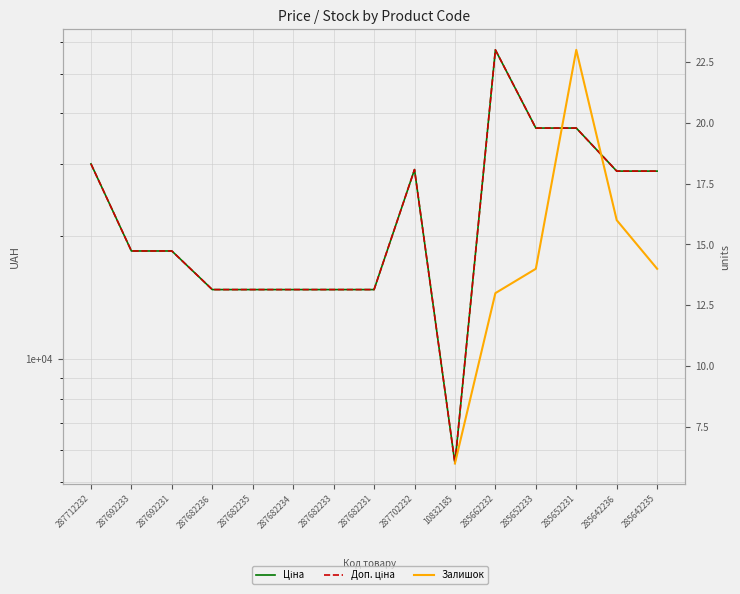

Is the value of Доп. ціна at 287682233 greater than the value of Ціна at 10832185?

Yes